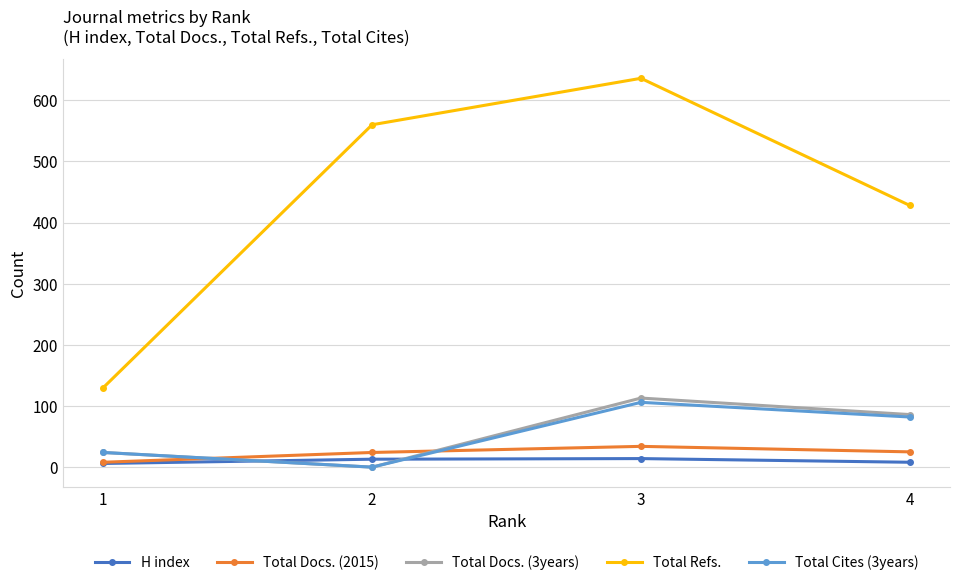

What is the difference between the maximum and minimum values in the H index series?

8